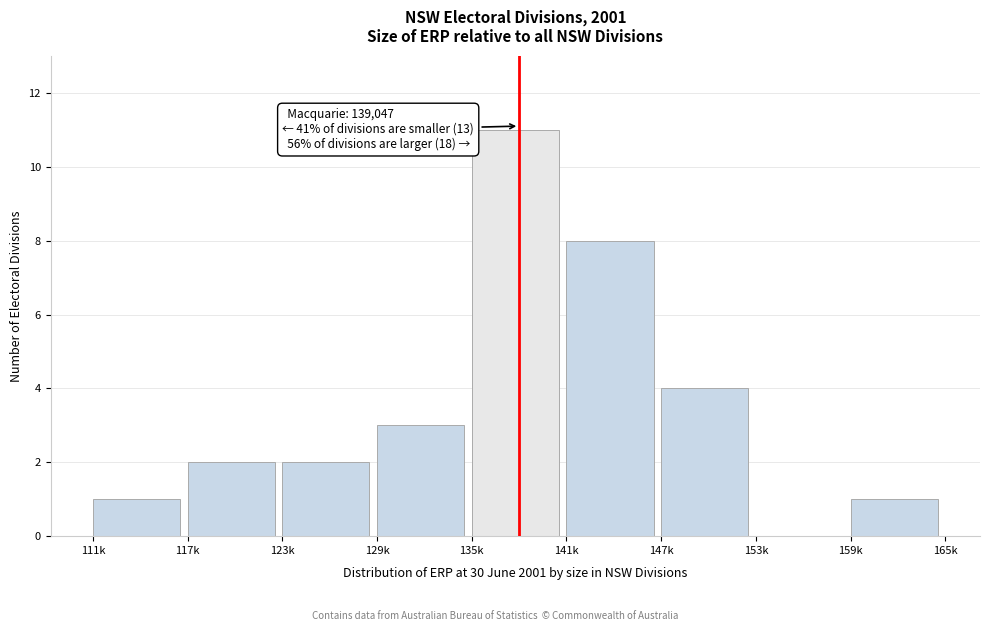

The chart shows a value of 2 at 111k. True or false?

False